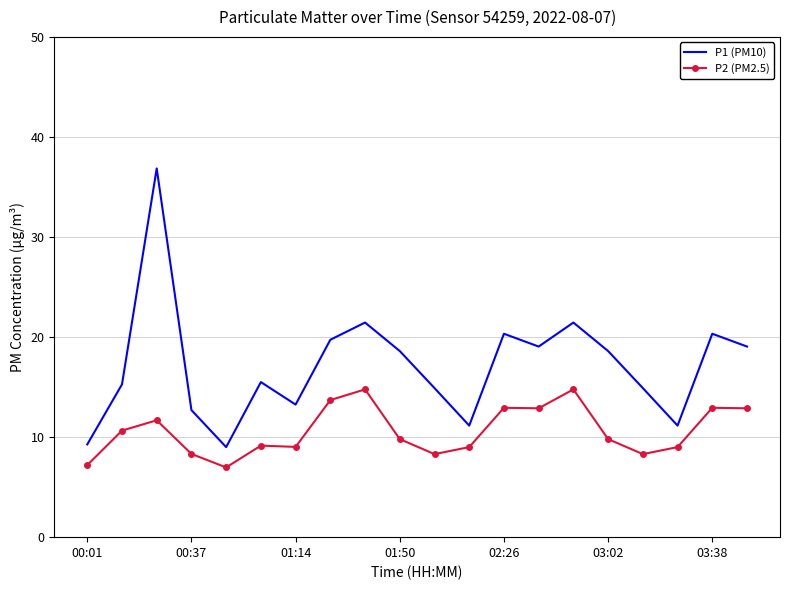

Which series has the largest total across all categories?

P1 (PM10)